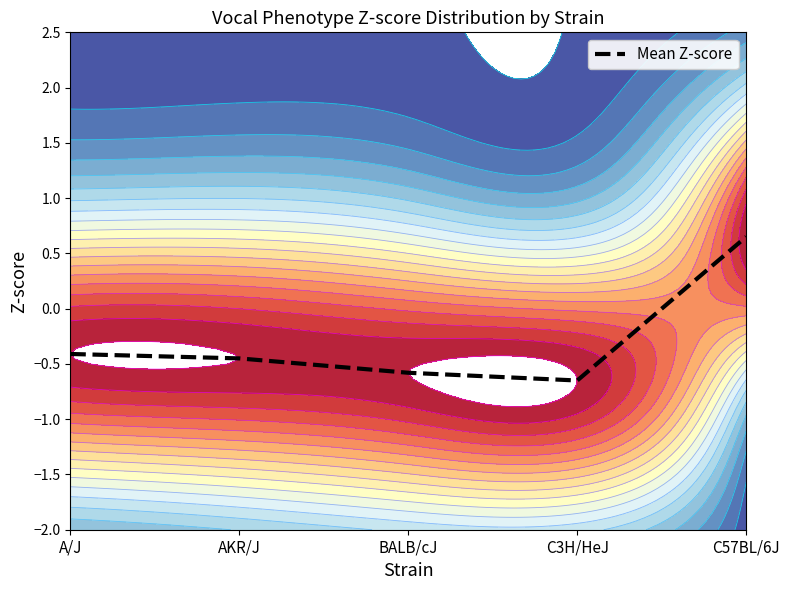

Reading right to left, transcribe all the data shown in this chart.

0.7	-0.7	-0.6	-0.5	-0.4